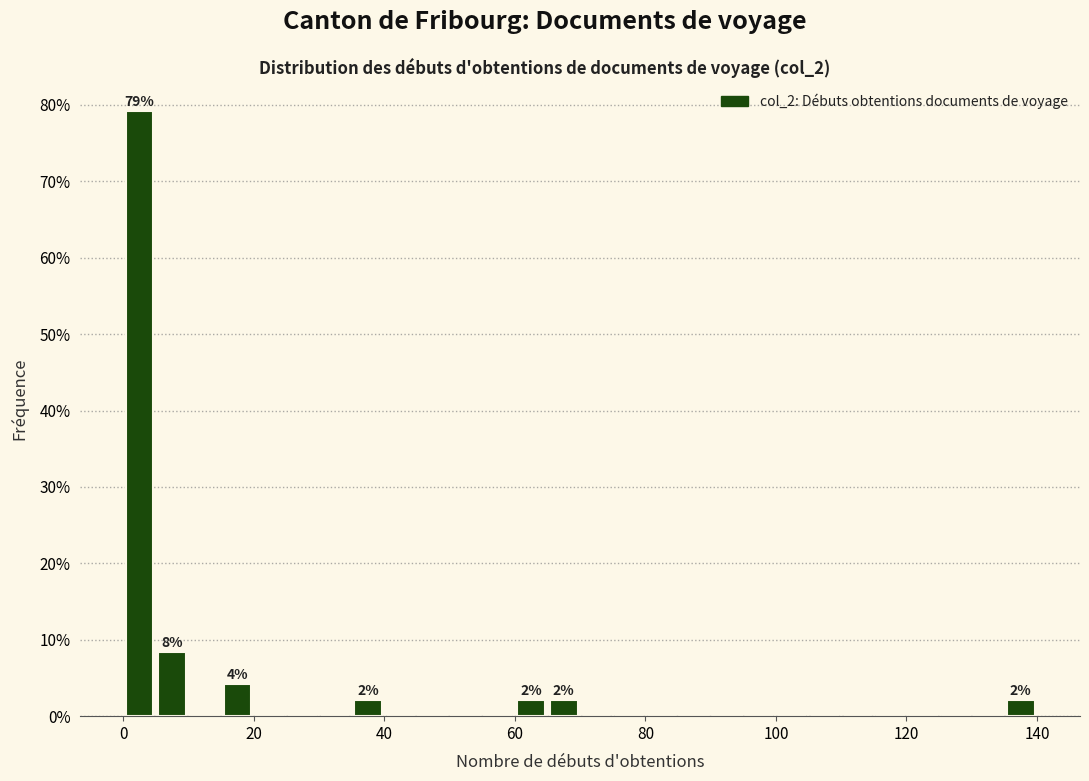

Around what value on the x-axis is the tallest bar? Give the approximate position of its centre, as read against the axis.

2